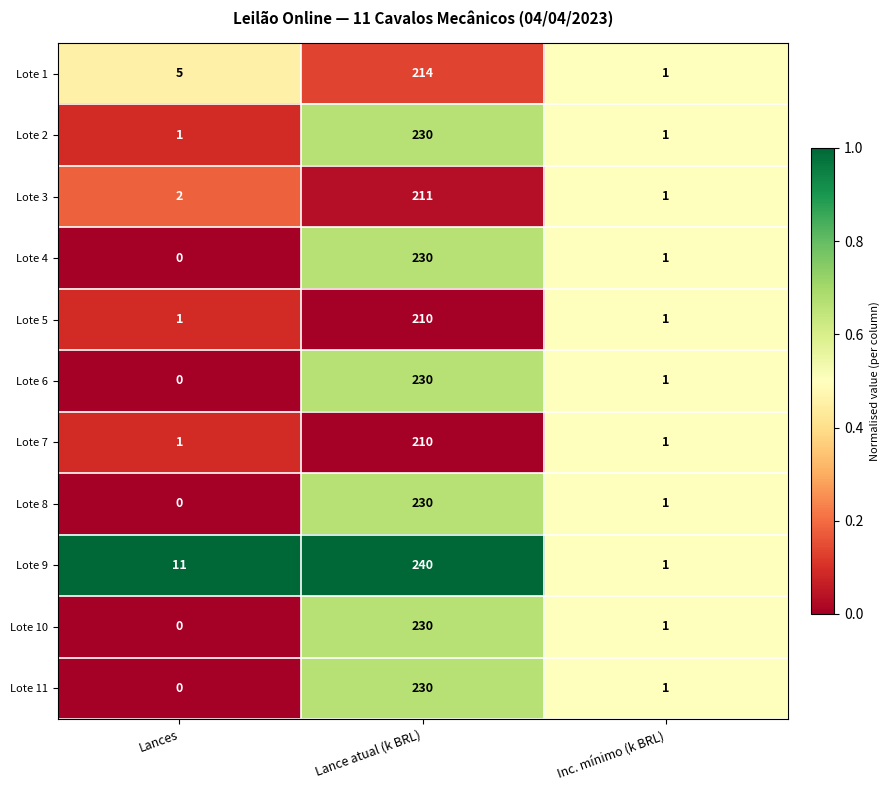

Which category has the lowest value in the Lote 3 series?

Inc. mínimo (k BRL)